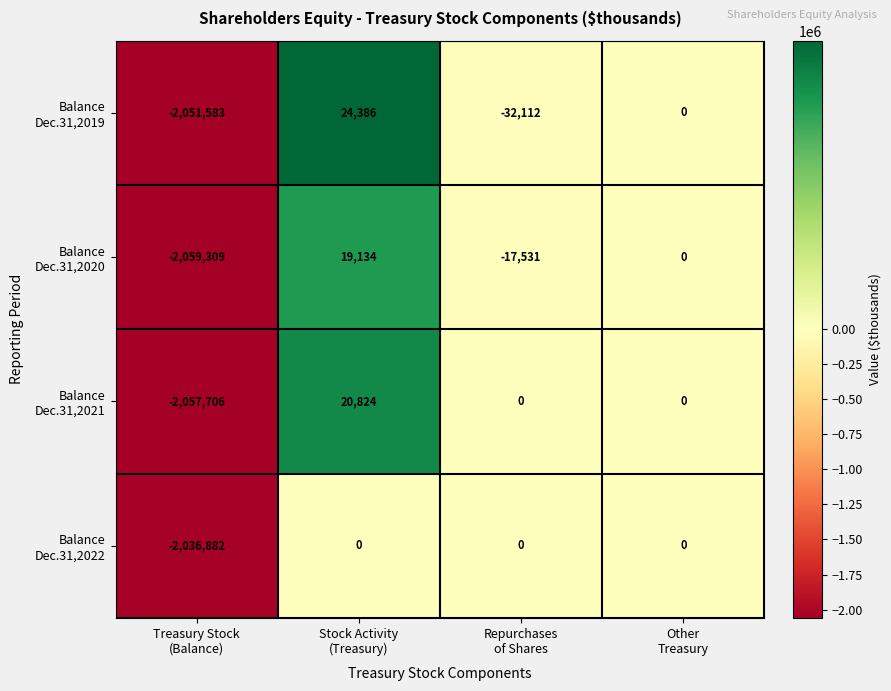

How many series are shown in this chart?

4